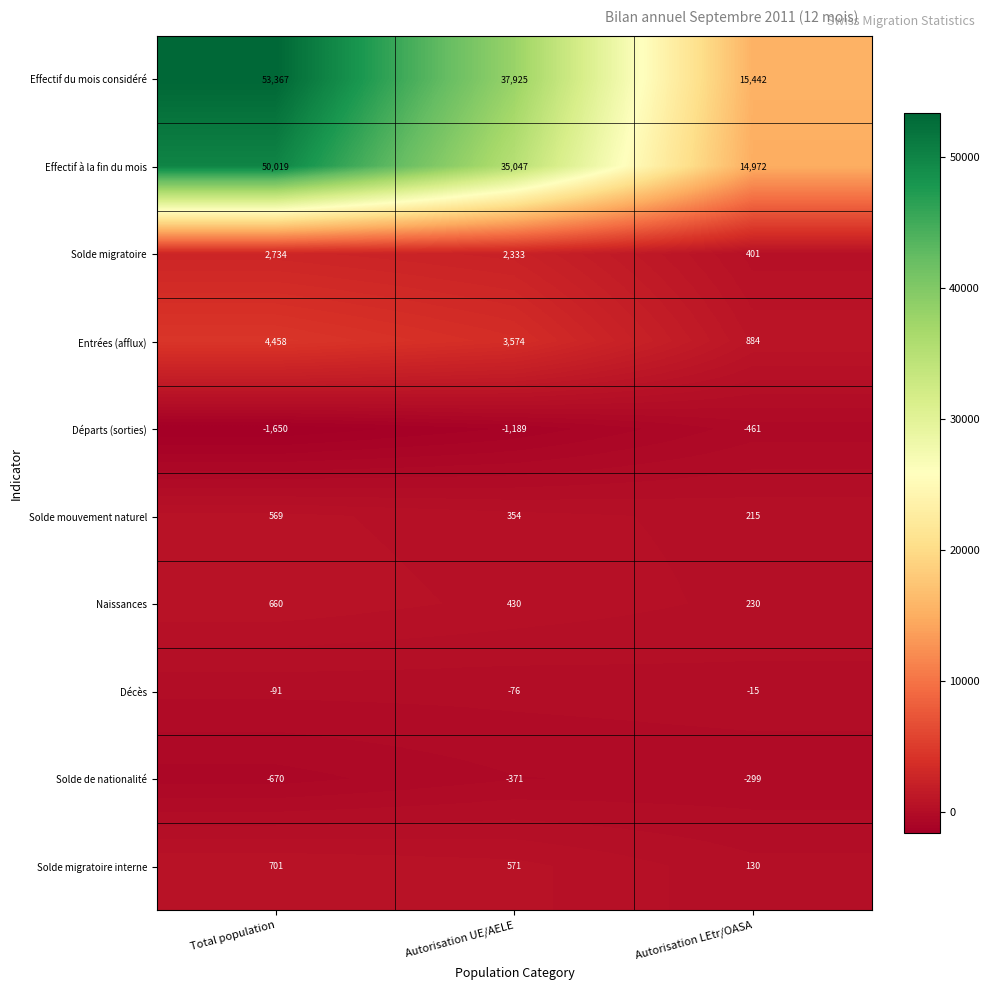

At how many categories does at least one series exceed 9328?

3